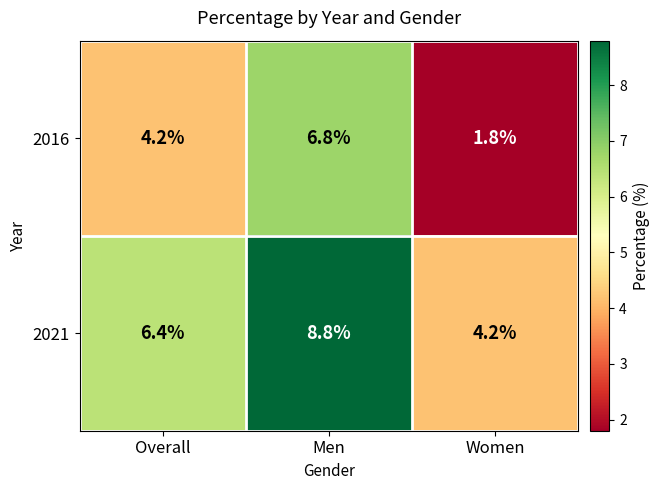

Reading left to right, extract all data points from this chart.

2016: Overall=4.2	Men=6.8	Women=1.8
2021: Overall=6.4	Men=8.8	Women=4.2